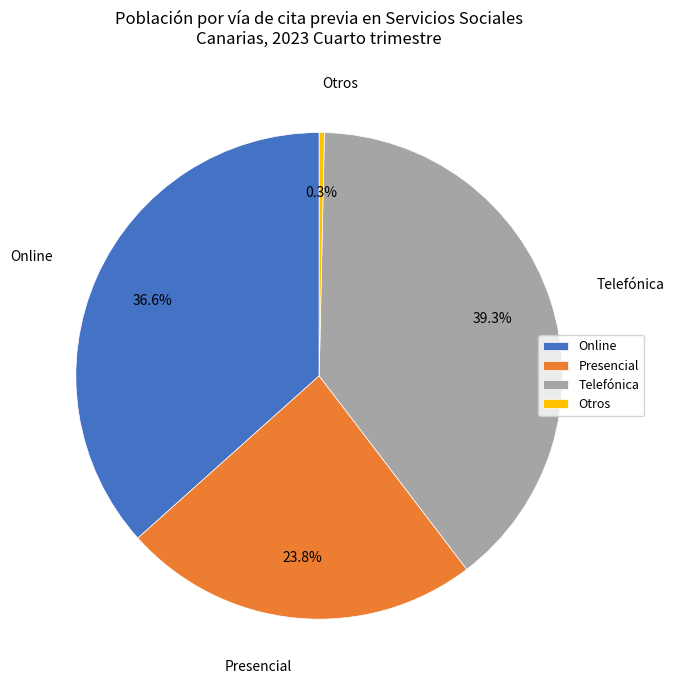

Between Otros and Telefónica, which is larger?

Telefónica